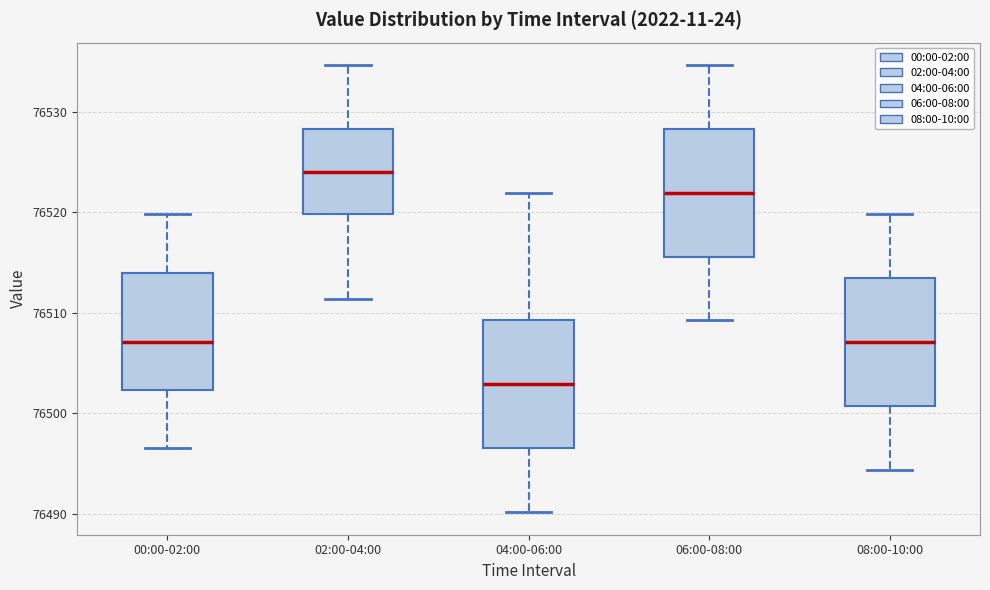

Which box's median line is the highest?

02:00-04:00